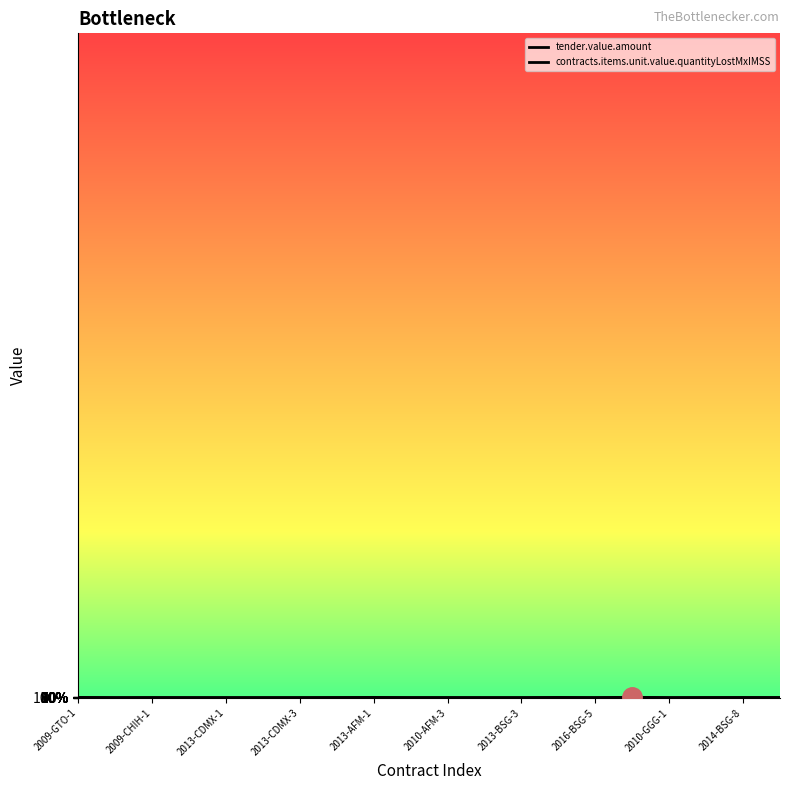

True or false: tender.value.amount has more than 1 interior local peaks.

True